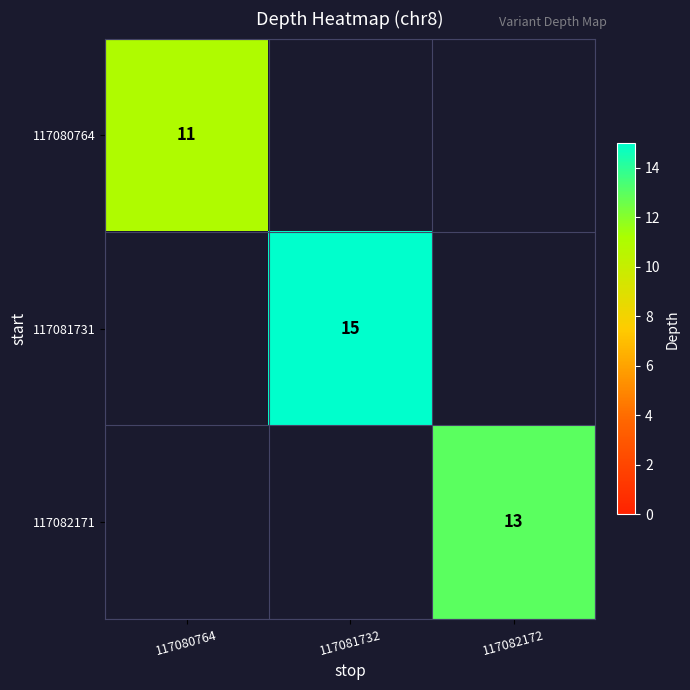

The value of 117081731 at 117081732 is 10. True or false?

False